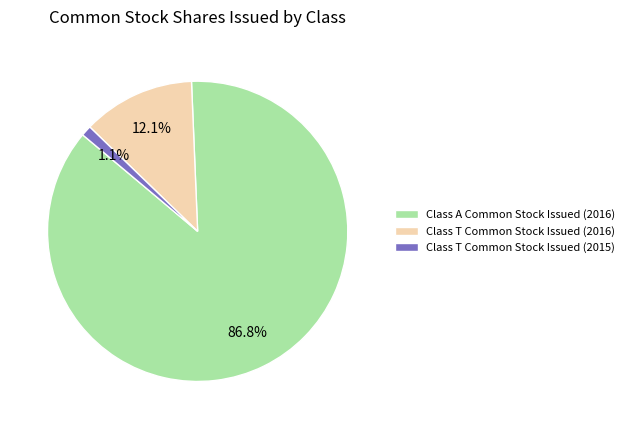

The Class A Common Stock Issued (2016) slice represents 87% of the pie. True or false?

True